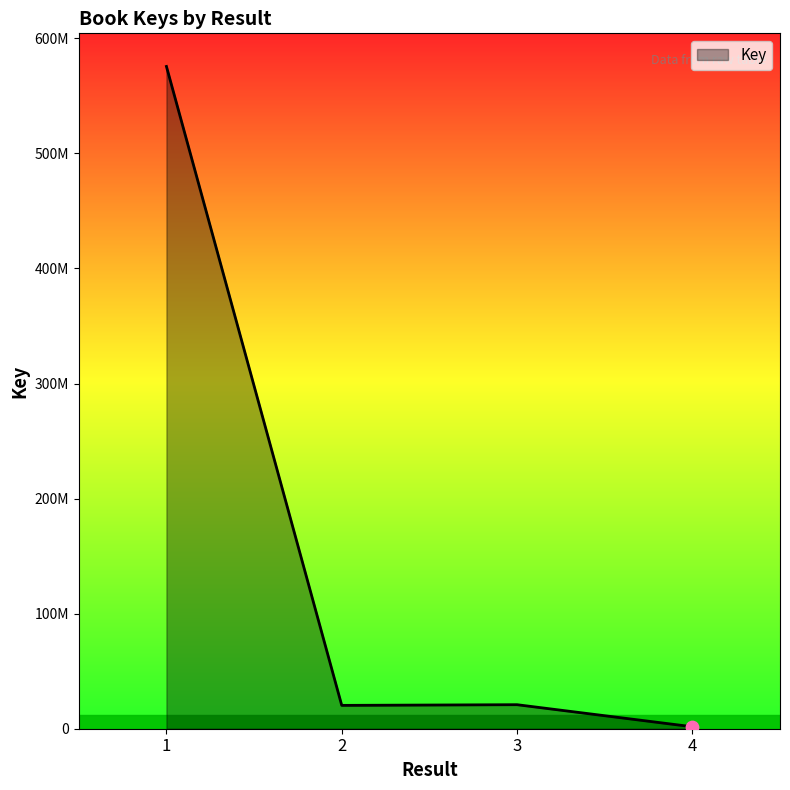

Does the chart have visible grid lines?

No